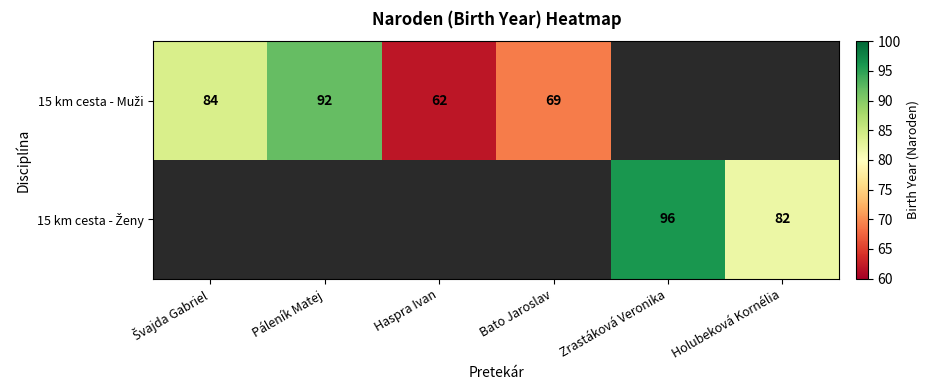

Rank the series by their average value, from lowest to highest.

15 km cesta - Muži, 15 km cesta - Ženy